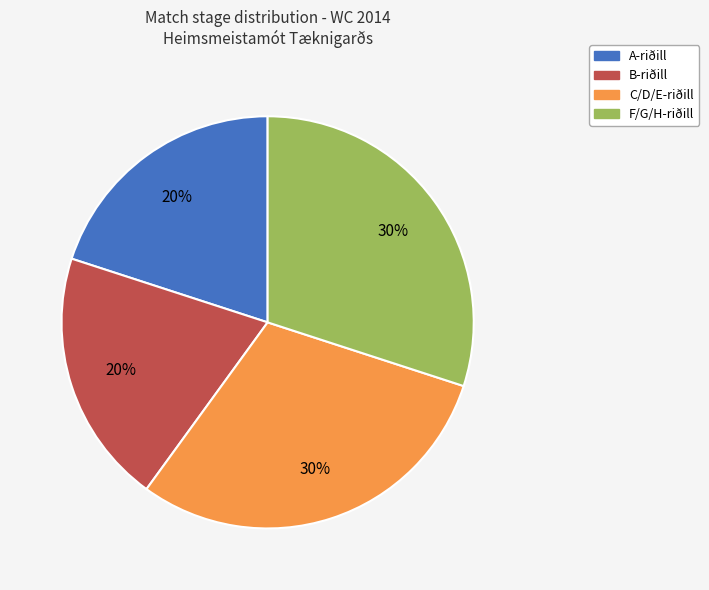

Does A-riðill represent more than half of the total?

No